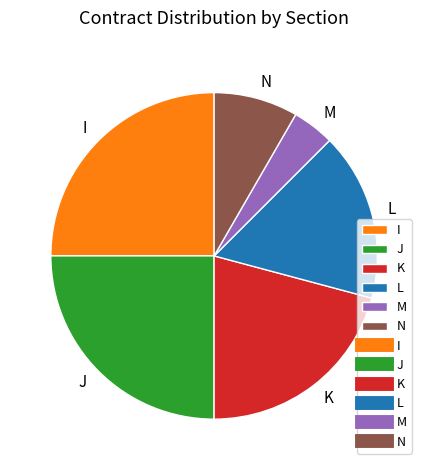

Combined, do K and M account for over 50%?

No